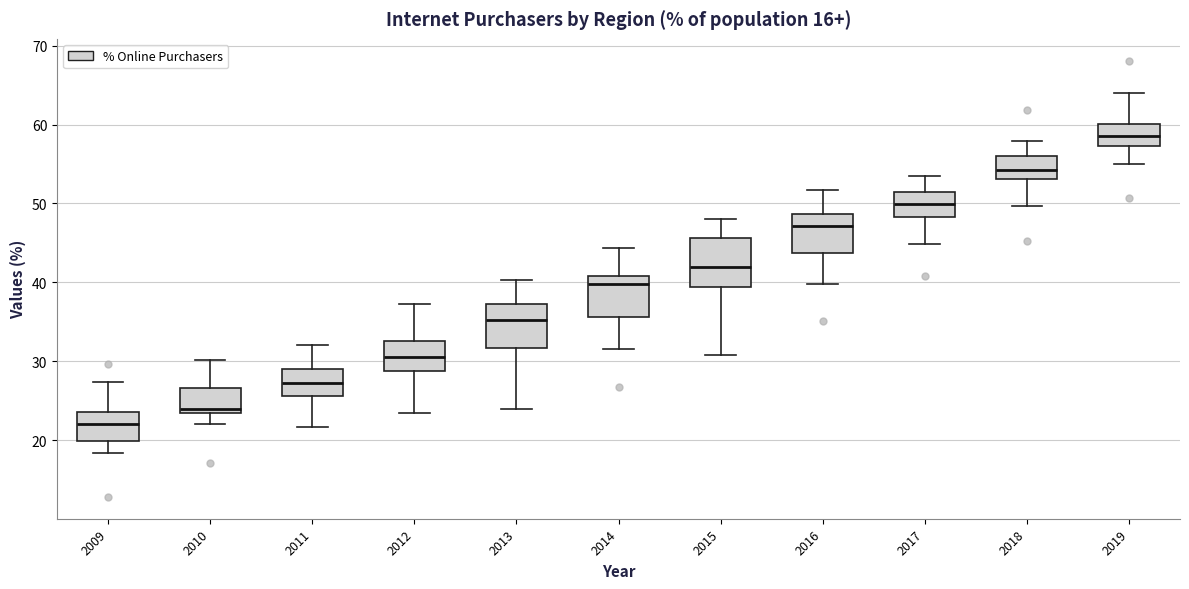

Reading left to right, transcribe this box plot: for each box, give where its median line is, the range the box spans, and where its two whiskers end, as read against the y-axis. The values are not printed on the chart, so give them approximately, as read against the axis.

2009: median 22, box 20 to 24, whiskers 18 to 27
2010: median 24 (just above the box's lower edge), box 24 to 27, whiskers 22 to 30
2011: median 27, box 26 to 29, whiskers 22 to 32
2012: median 31, box 29 to 33, whiskers 23 to 37
2013: median 35, box 32 to 37, whiskers 24 to 40
2014: median 40, box 36 to 41, whiskers 32 to 44
2015: median 42, box 39 to 46, whiskers 31 to 48
2016: median 47, box 44 to 49, whiskers 40 to 52
2017: median 50, box 48 to 52, whiskers 45 to 54
2018: median 54, box 53 to 56, whiskers 50 to 58
2019: median 59, box 57 to 60, whiskers 55 to 64